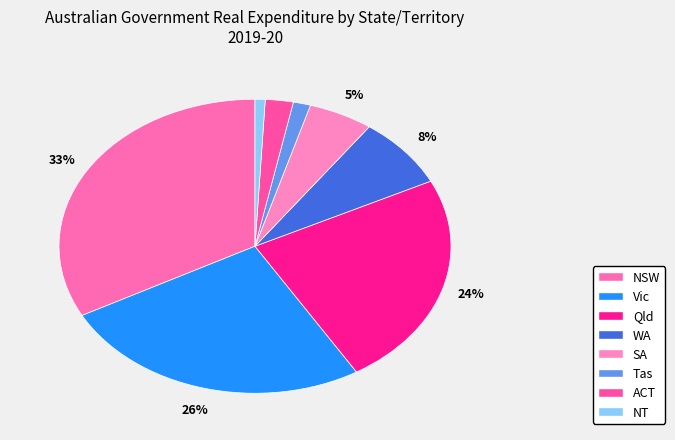

To the nearest percent, what is the difference between the NSW and WA slice percentages?

25%